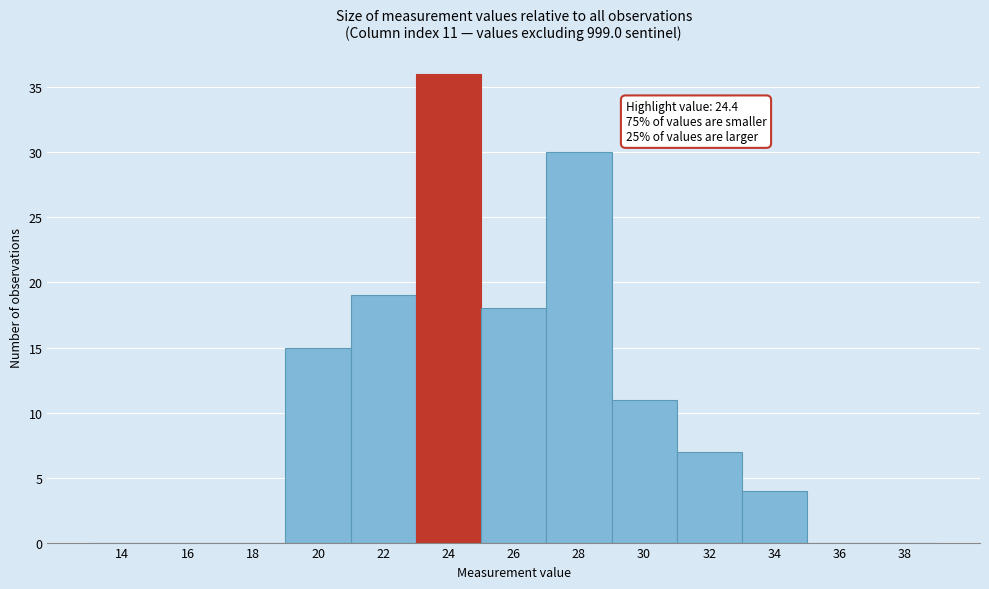

Reading left to right, transcribe all the data shown in this chart.

14=0	16=0	18=0	20=15	22=19	24=36	26=18	28=30	30=11	32=7	34=4	36=0	38=0